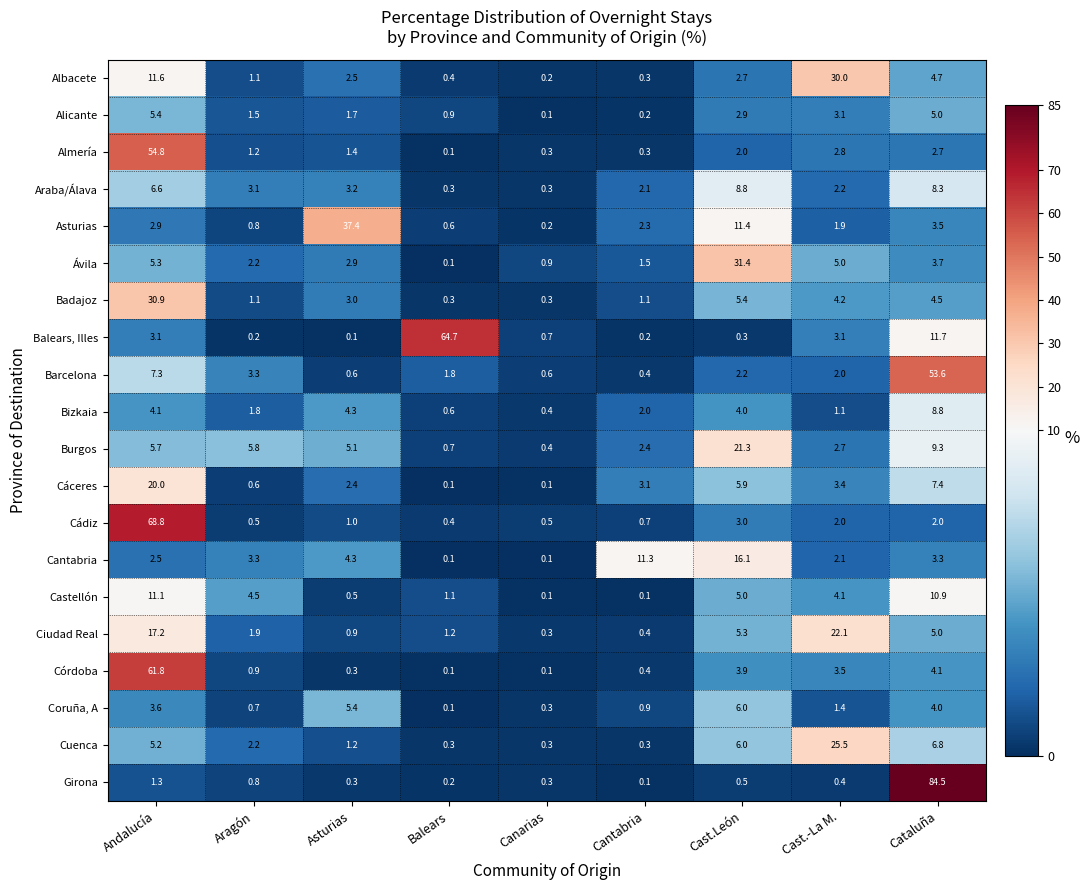

Which series has the widest spread of values?

Girona